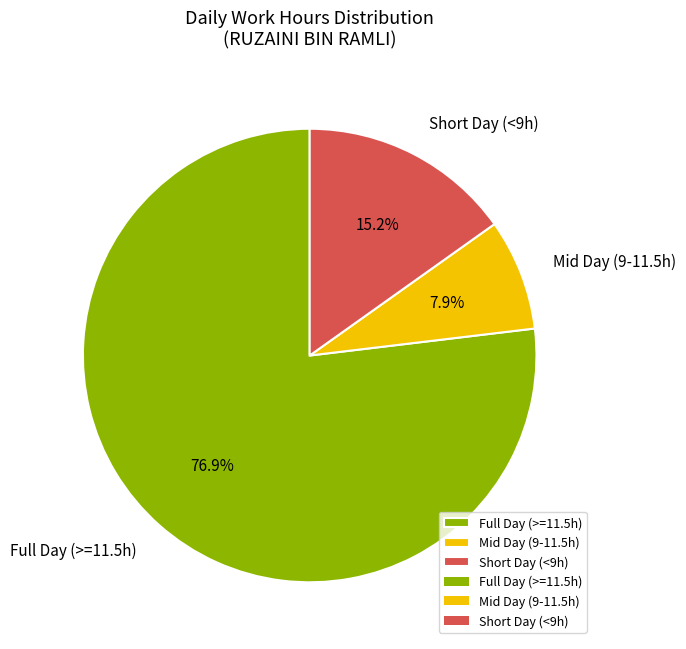

Rank the categories by value from highest to lowest.

Full Day (>=11.5h), Short Day (<9h), Mid Day (9-11.5h)